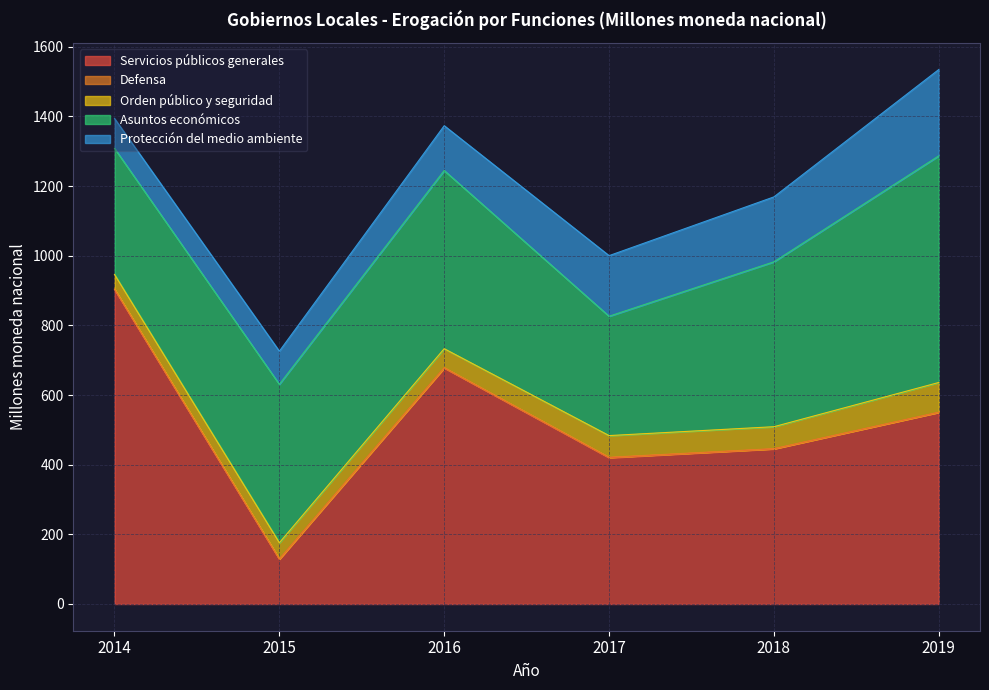

Between 2014 and 2019, which series saw the biggest shift?

Servicios públicos generales